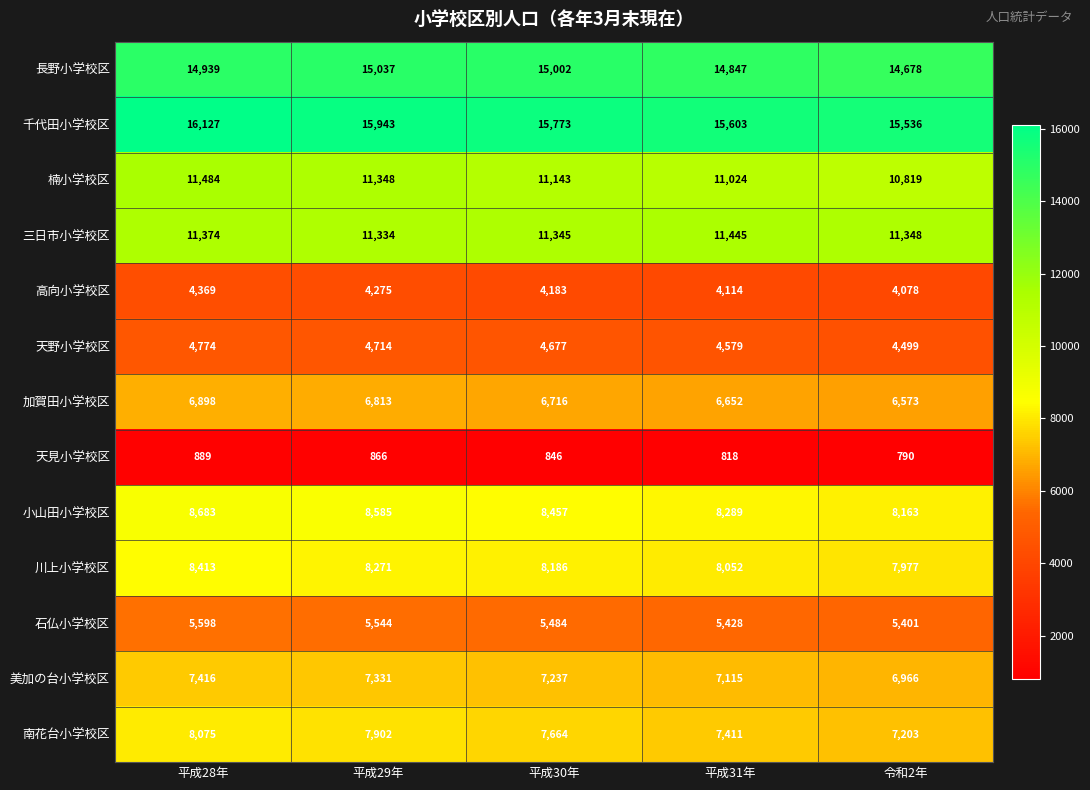

Which category has the lowest value in the 長野小学校区 series?

令和2年